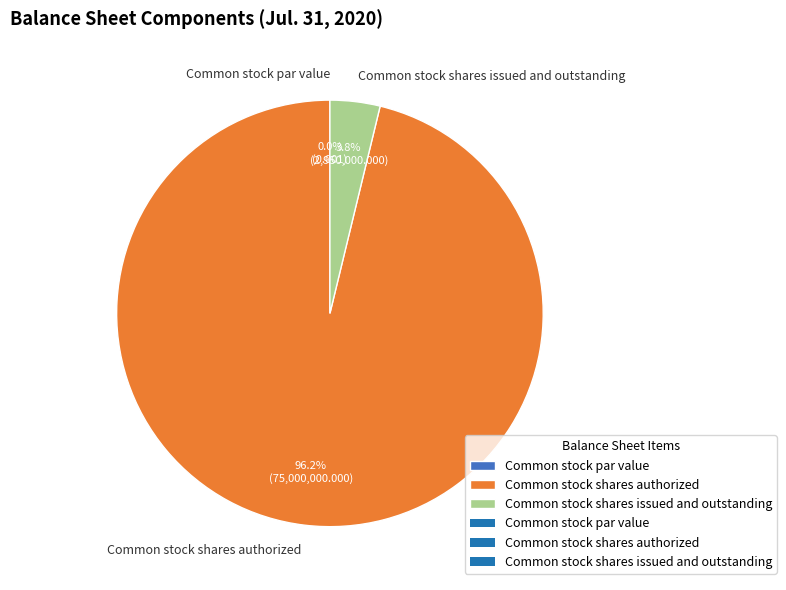

Which category has the biggest portion of the pie?

Common stock shares authorized